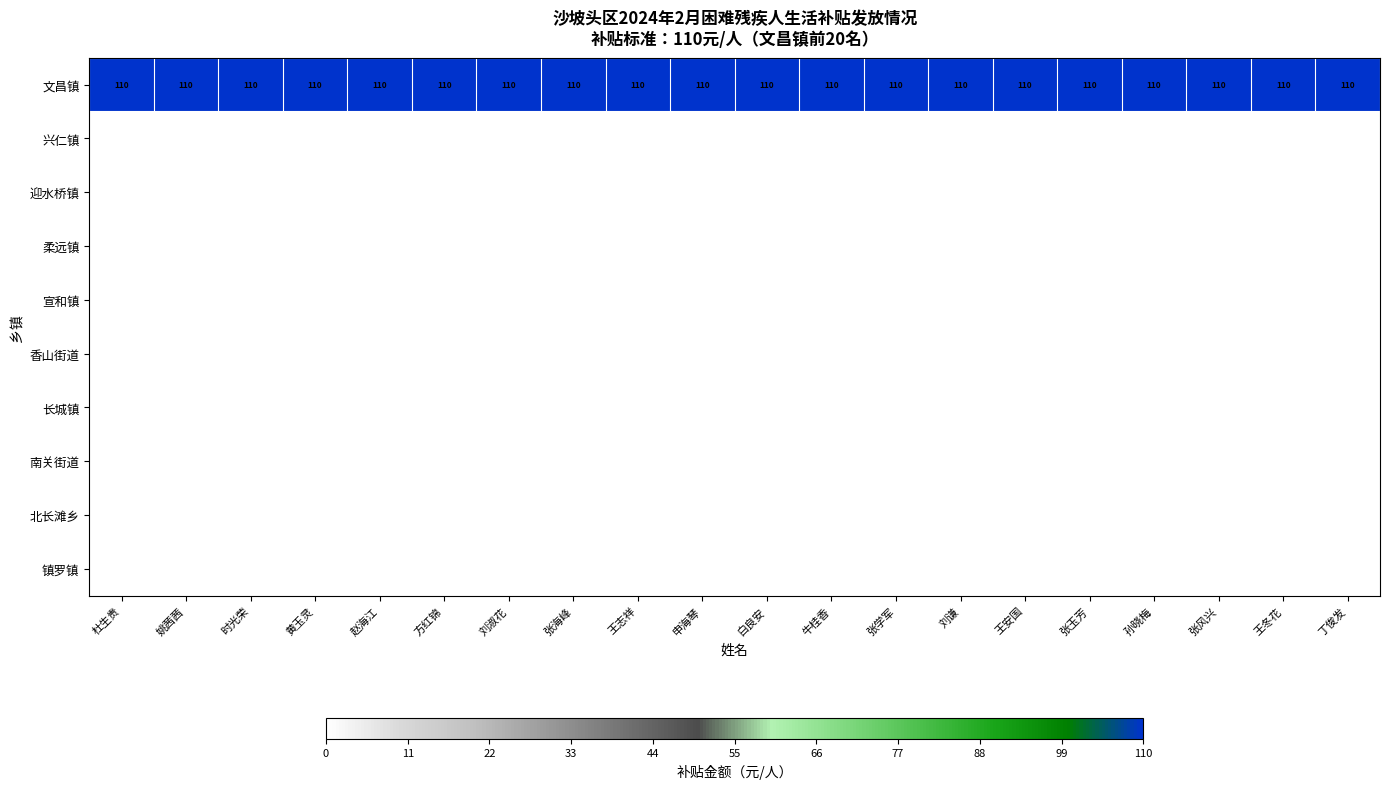

Which label corresponds to the smallest value in the chart?

杜生贵